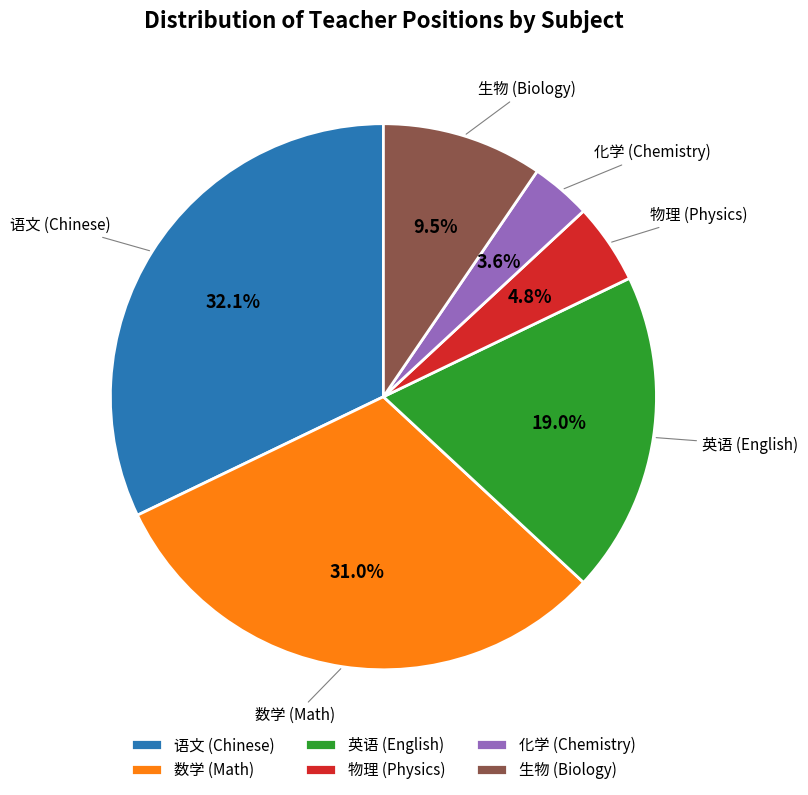

Count the number of slices in the pie.

6